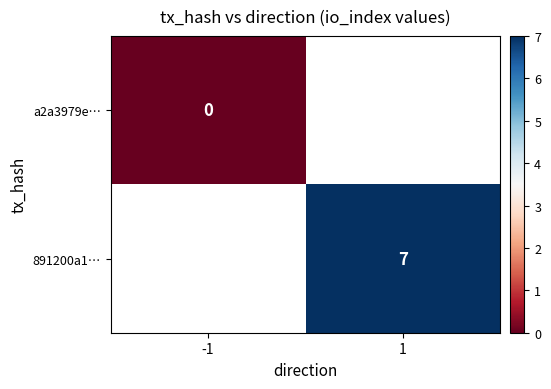

What is the greatest value displayed?

7.0